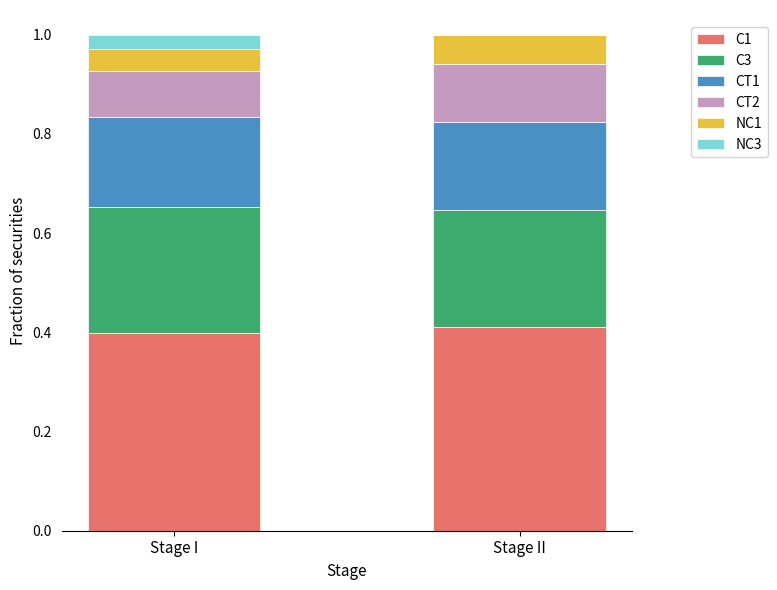

Are the bars horizontal?

No